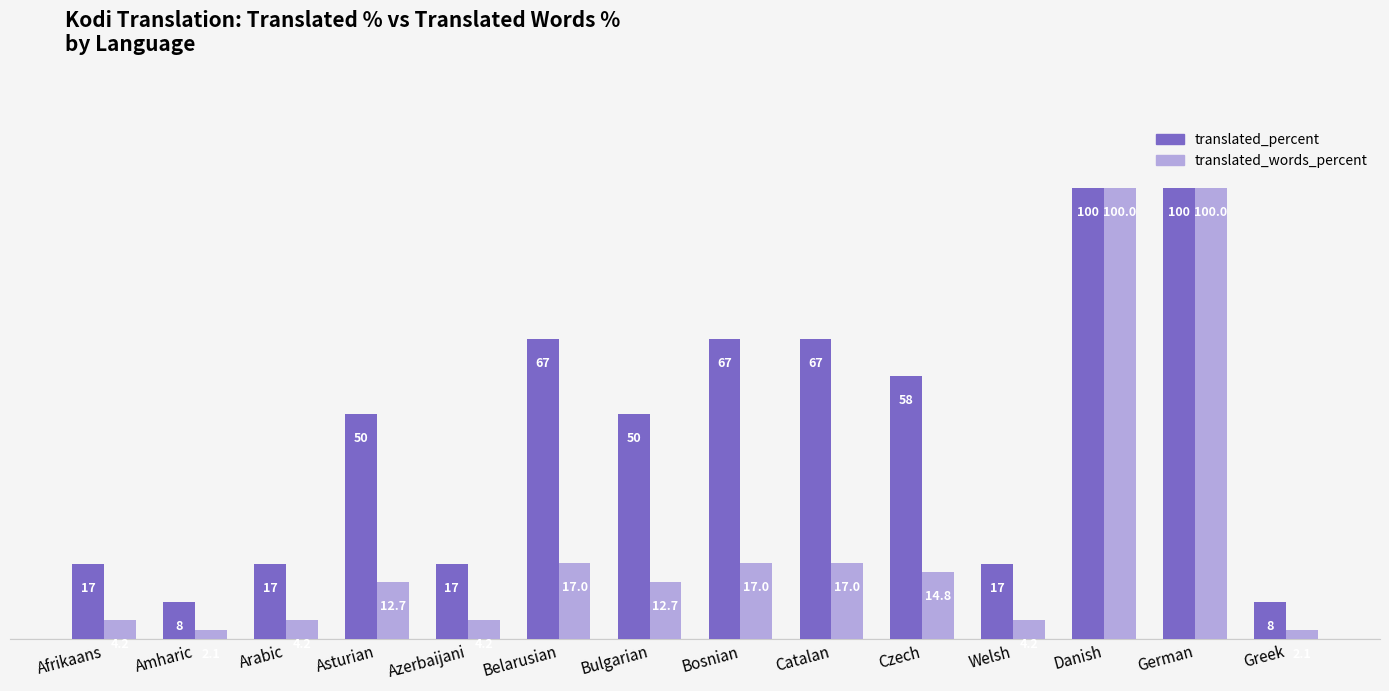

What is the difference between the second highest and second lowest values in the translated_words_percent series?

97.9